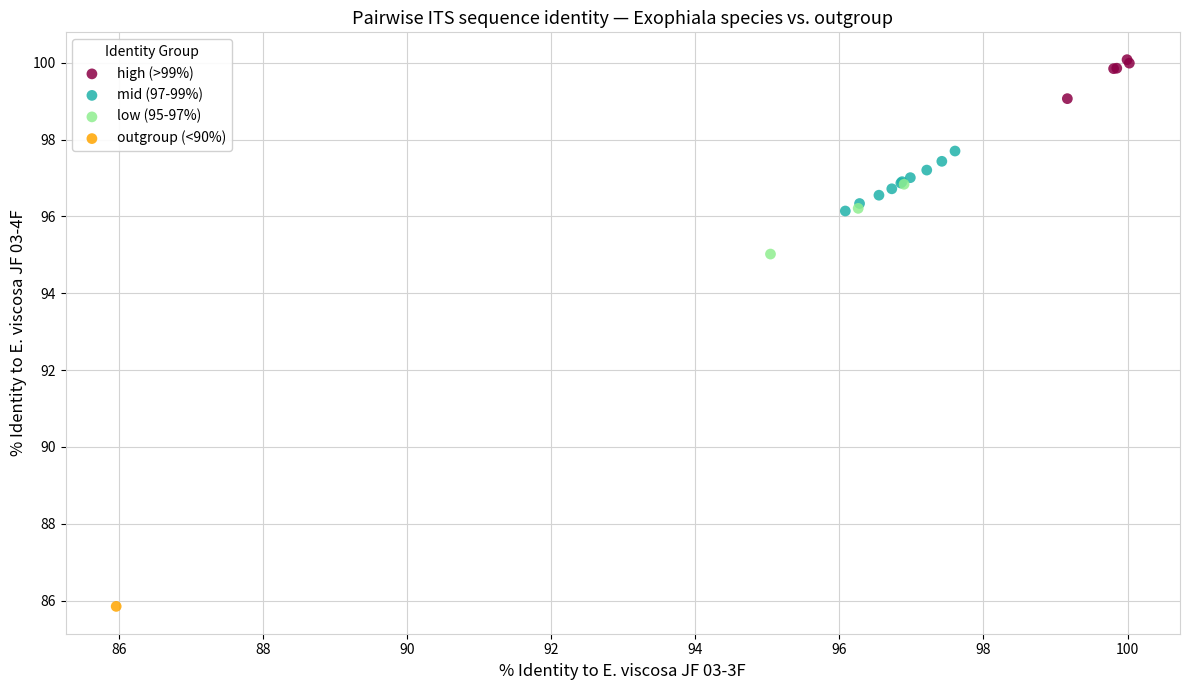

What are all the series names shown in the legend?

high (>99%), mid (97-99%), low (95-97%), outgroup (<90%)